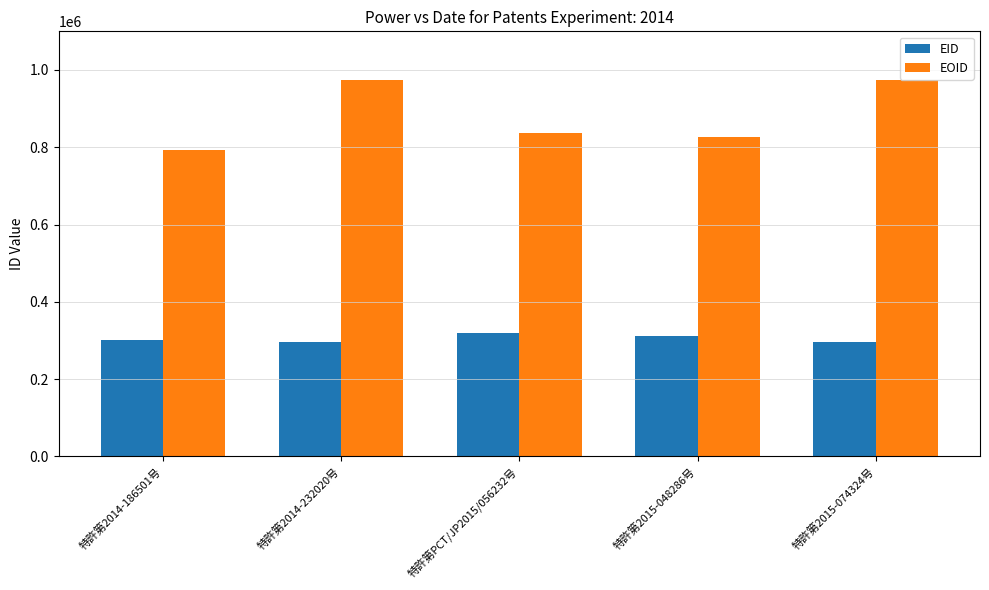

Rank the series at 特許第PCT/JP2015/056232号 from lowest to highest value.

EID, EOID